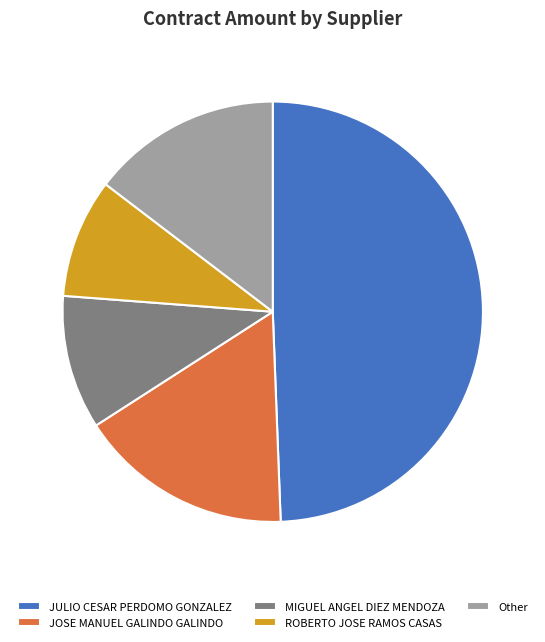

Count the number of slices in the pie.

5